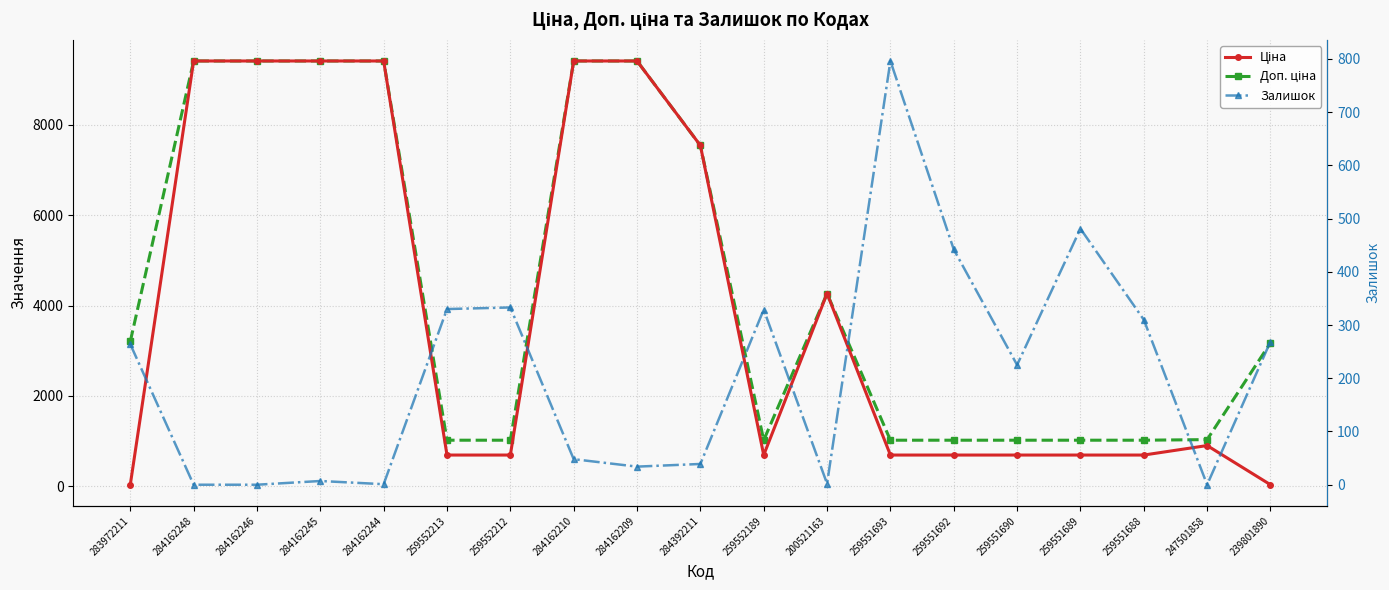

At which category does the chart reach its peak across all series?

284162248